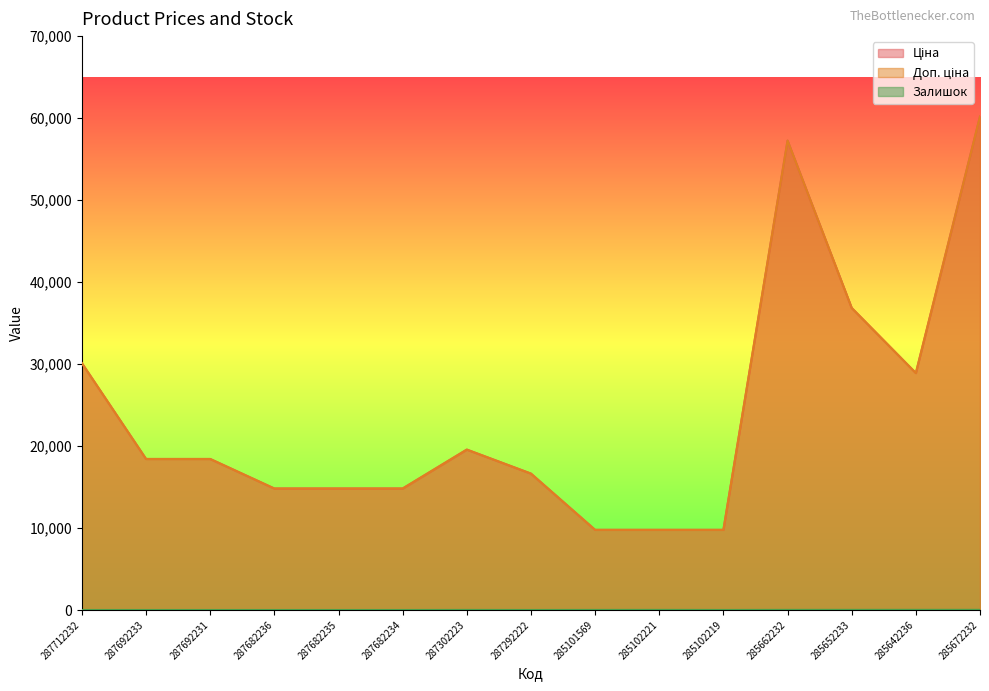

Rank the series at 285102221 from lowest to highest value.

Залишок, Ціна, Доп. ціна